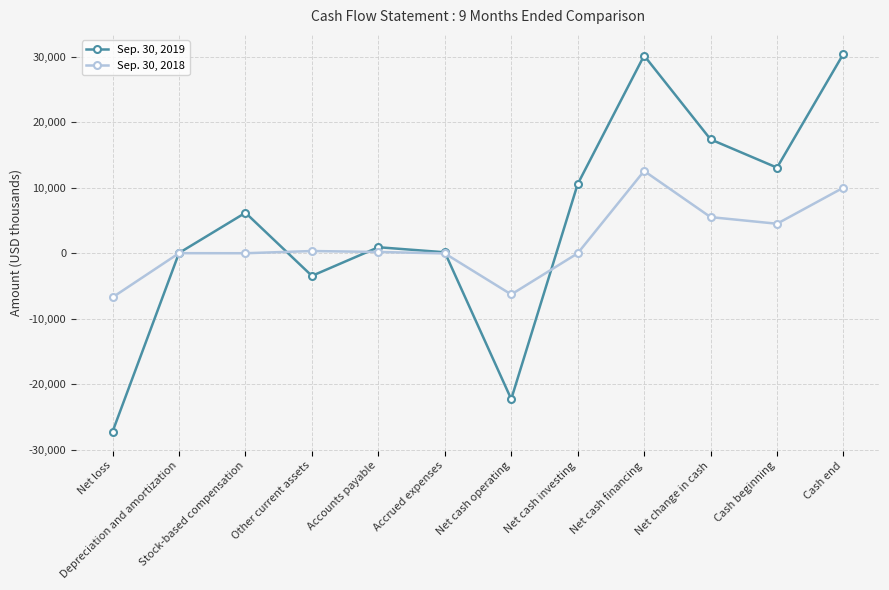

What is the average value of the Sep. 30, 2019 series?

4664